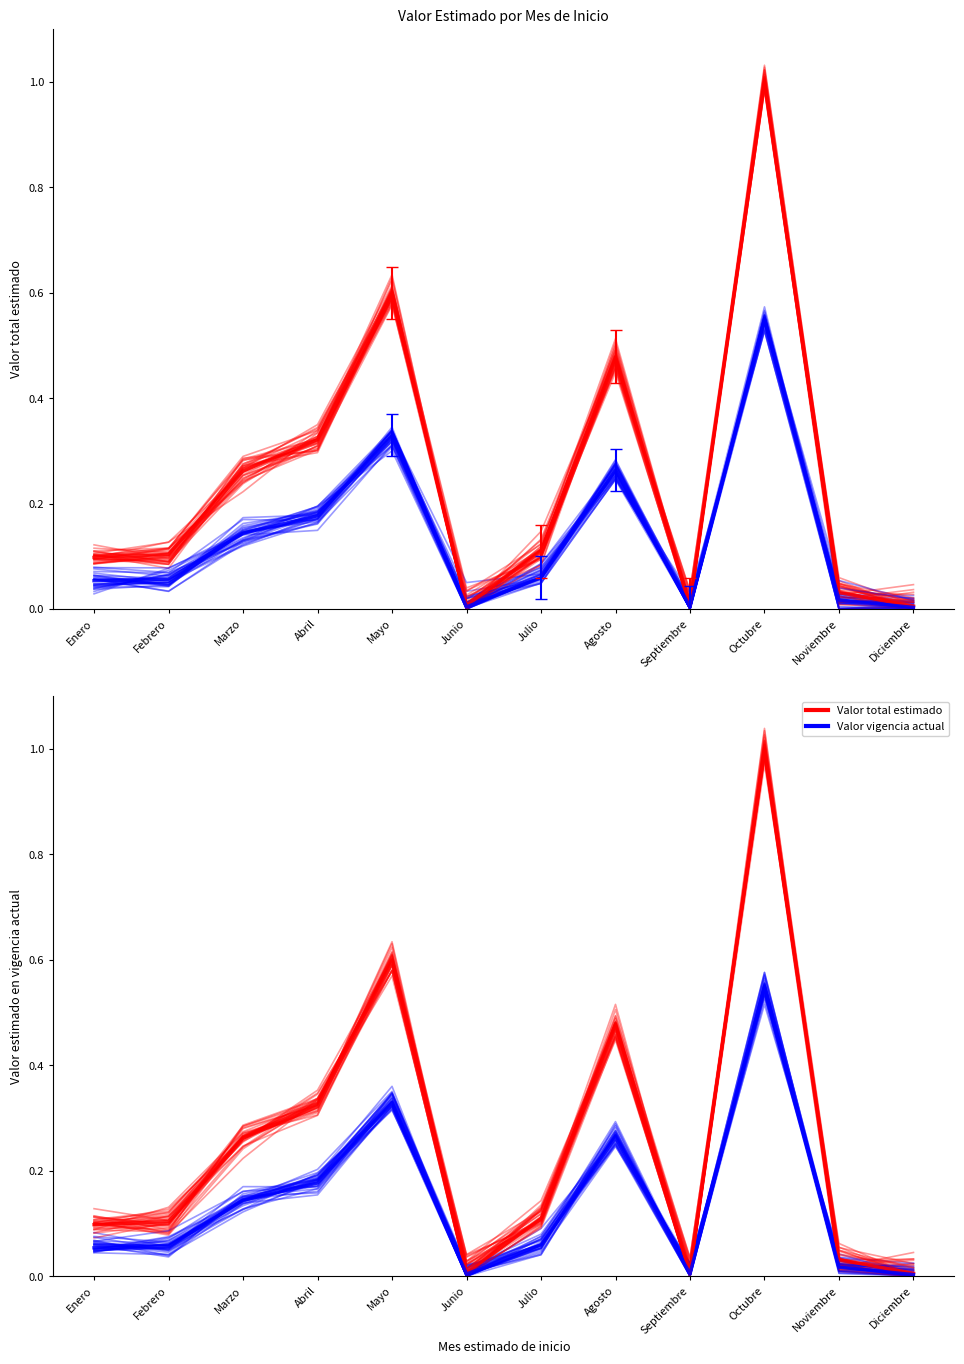

How many intersections are there between Valor estimado en vigencia actual and Valor total estimado?

3